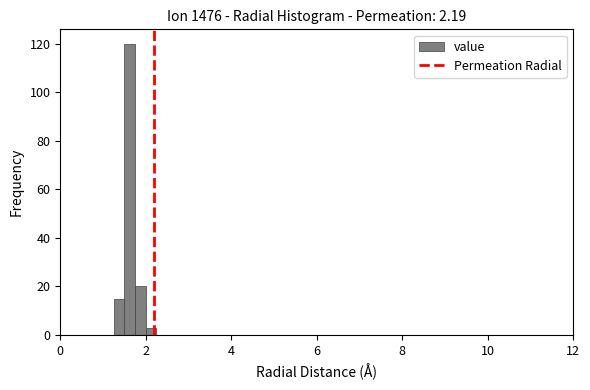

Around what value on the x-axis is the tallest bar? Give the approximate position of its centre, as read against the axis.

1.6